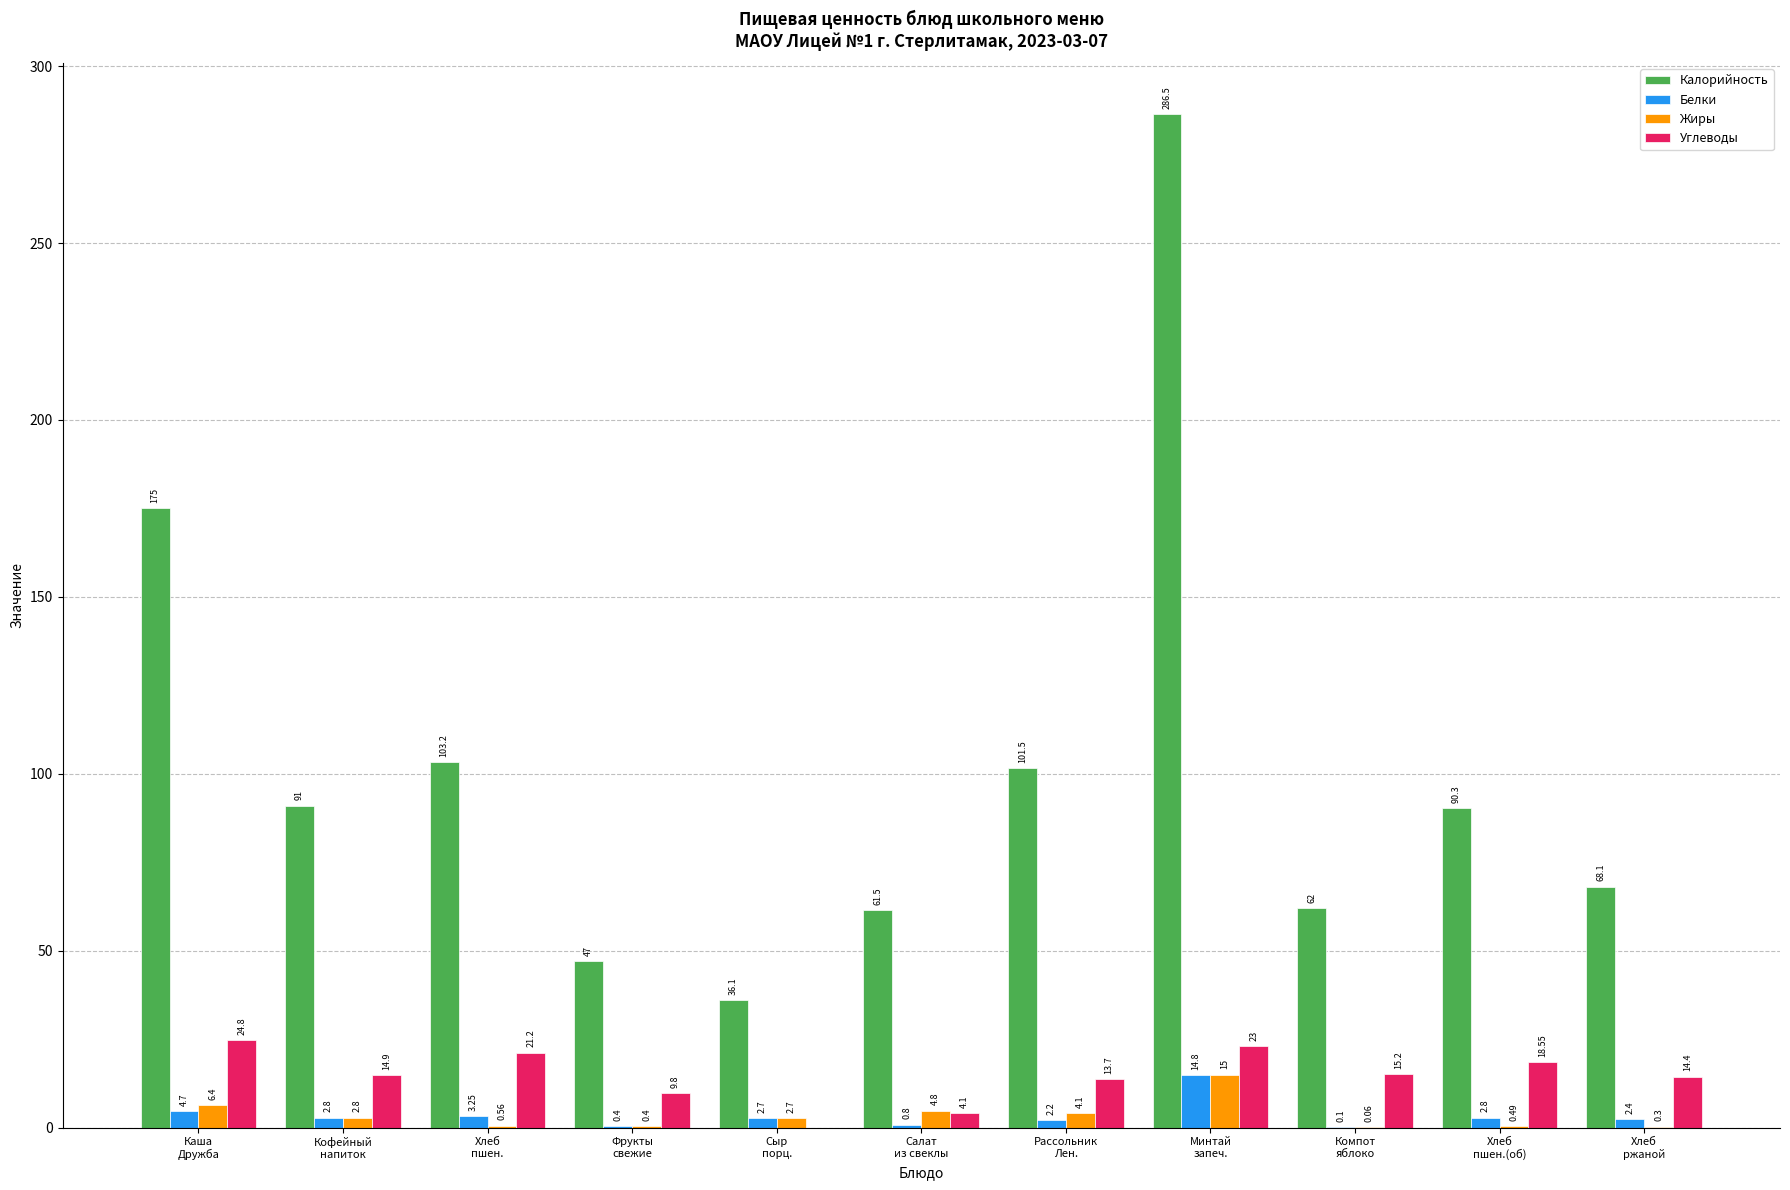

Which series has the largest total across all categories?

Калорийность